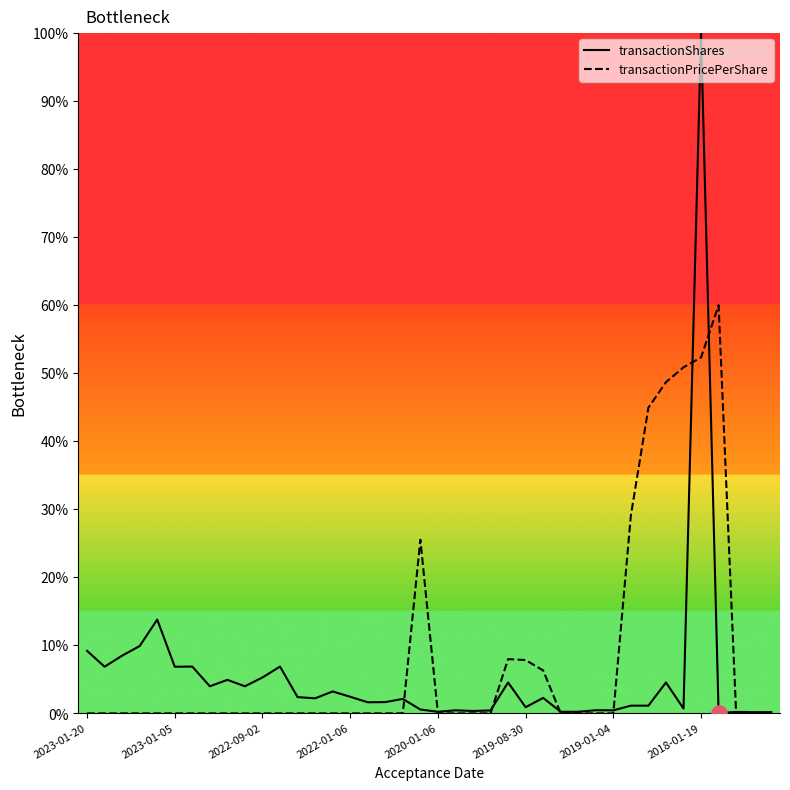

Which series has the largest Y range (max minus min)?

transactionShares